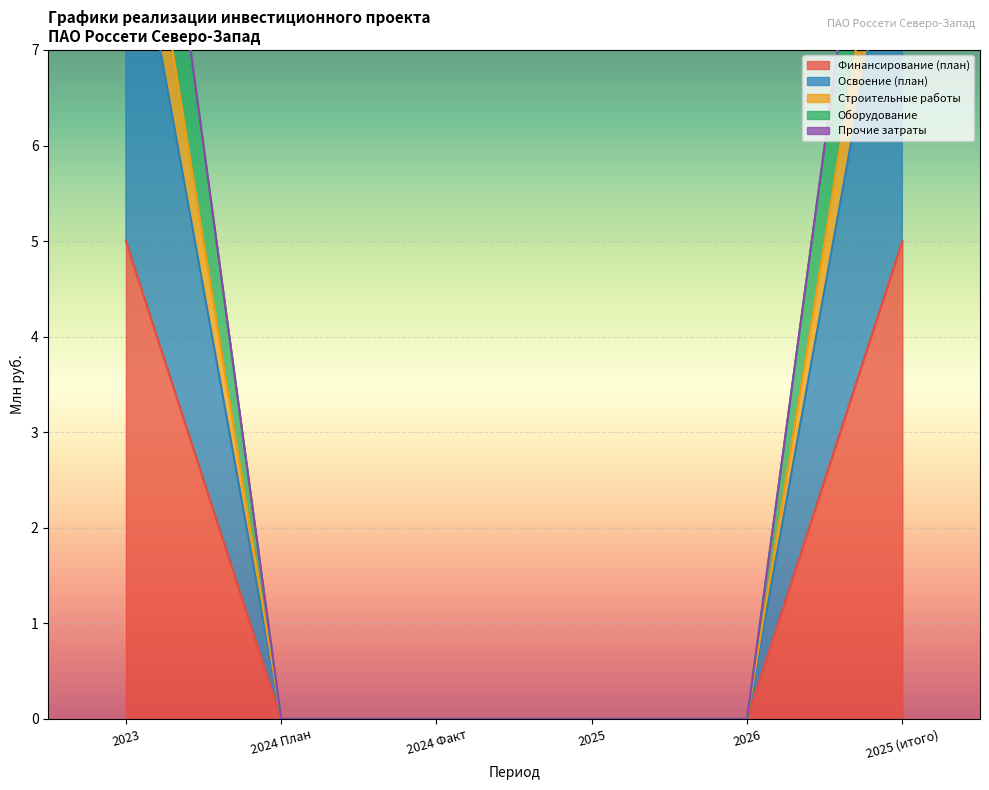

True or false: Финансирование (план) has a value of 0 at 2025.

True